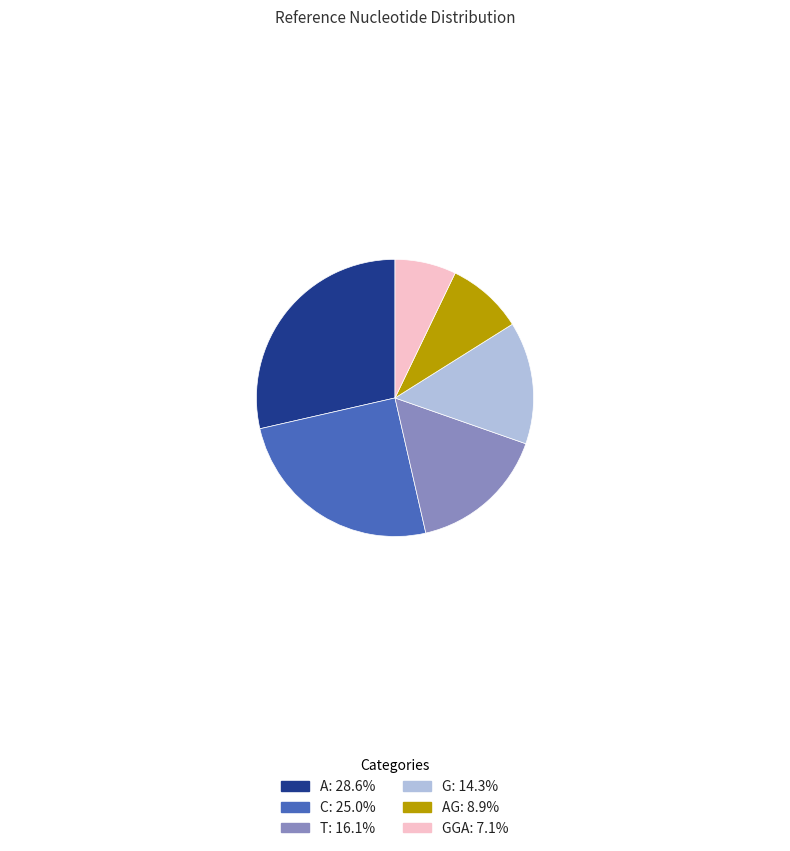

What is the ratio of the value at GGA: 7.1% to the value at T: 16.1%?

0.4